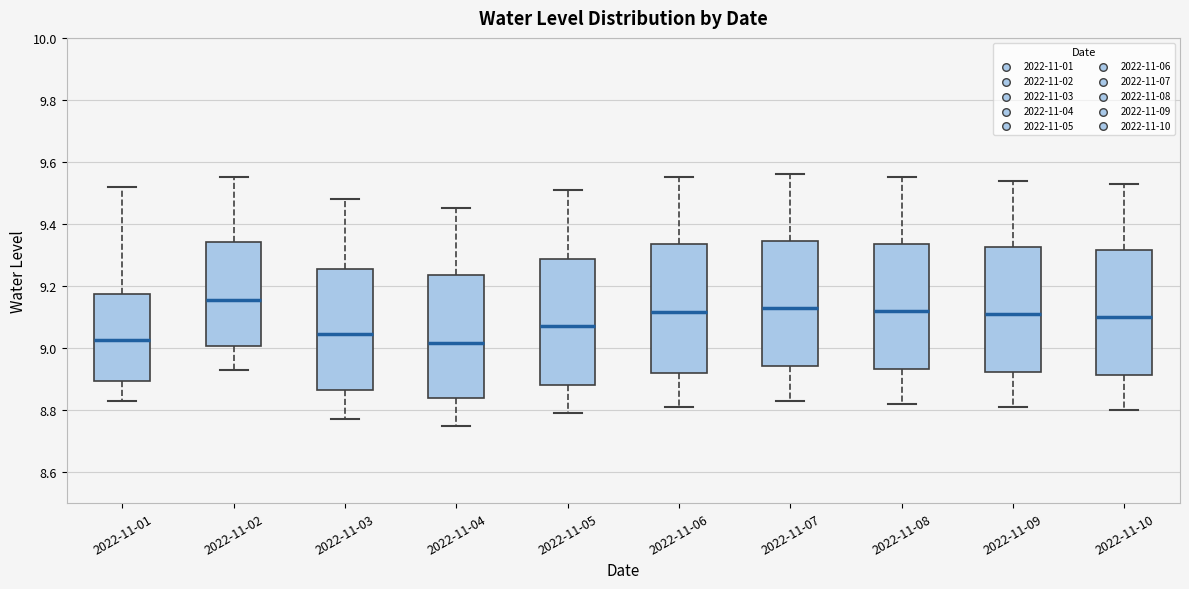

Where is the upper edge of the box for 2022-11-07 on the y-axis? The values are not printed on the chart, so give them approximately, as read against the axis.

9.34